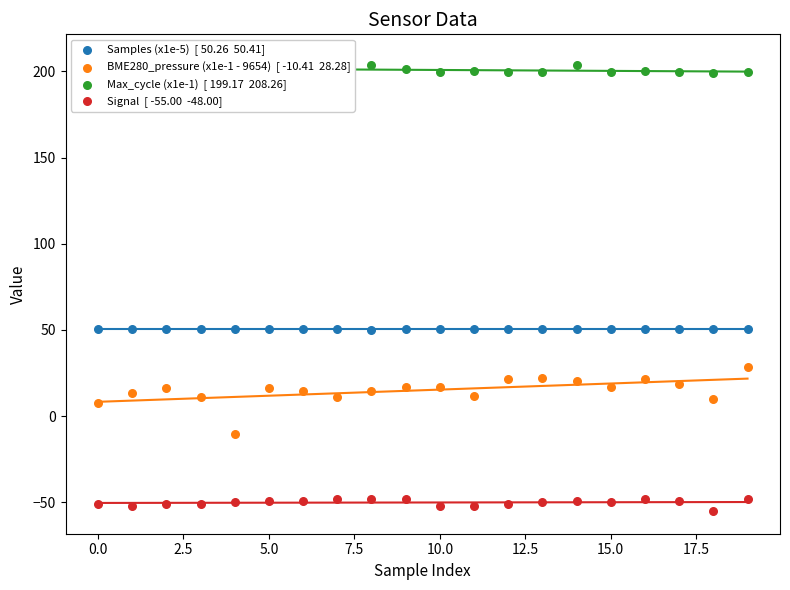

What is the total value across all series at 15.0?

216.5